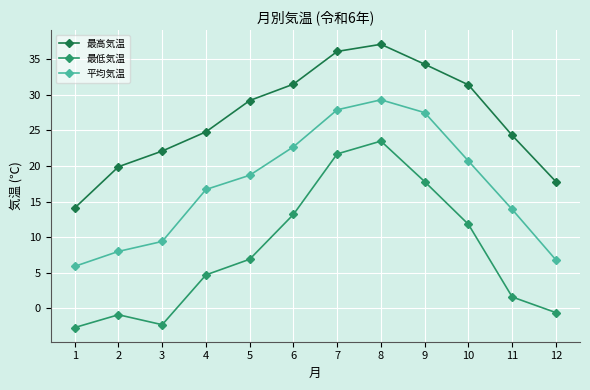

Which series has the largest total across all categories?

最高気温